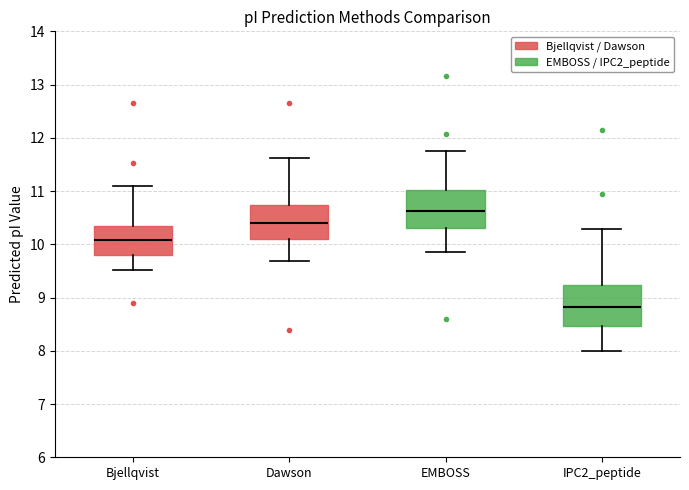

Where does the median line of the box for IPC2_peptide sit on the y-axis? The values are not printed on the chart, so give them approximately, as read against the axis.

8.8